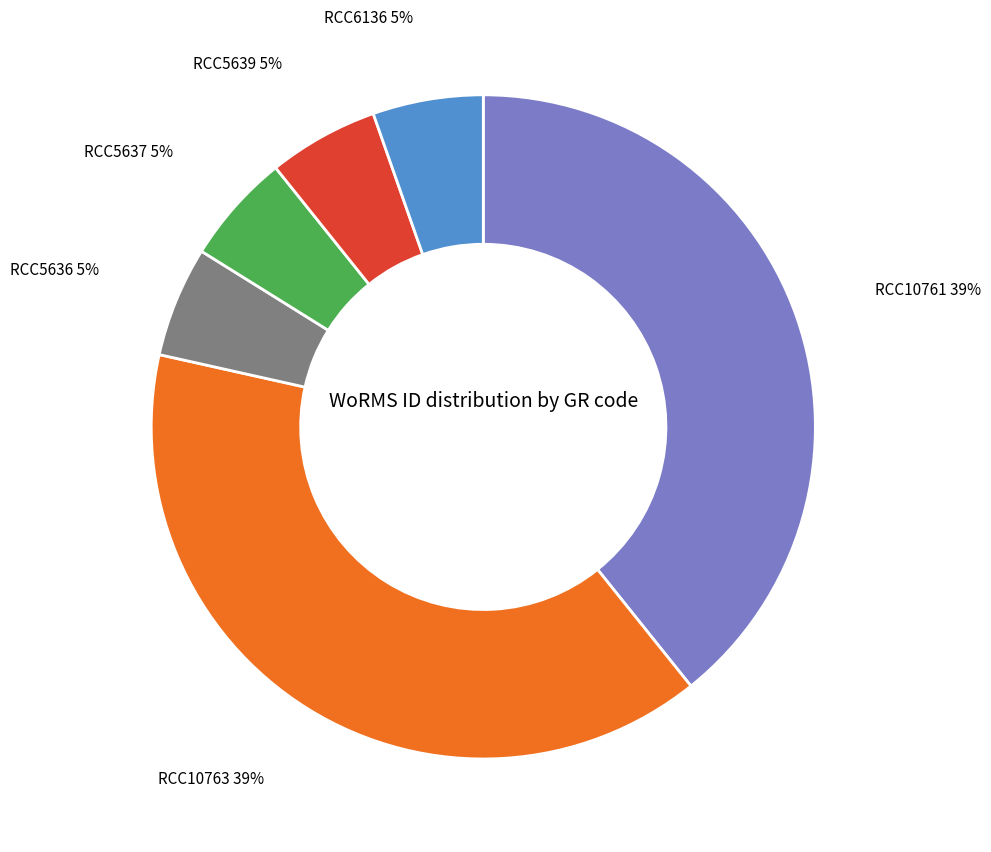

True or false: RCC10761 accounts for 34% of the total.

False